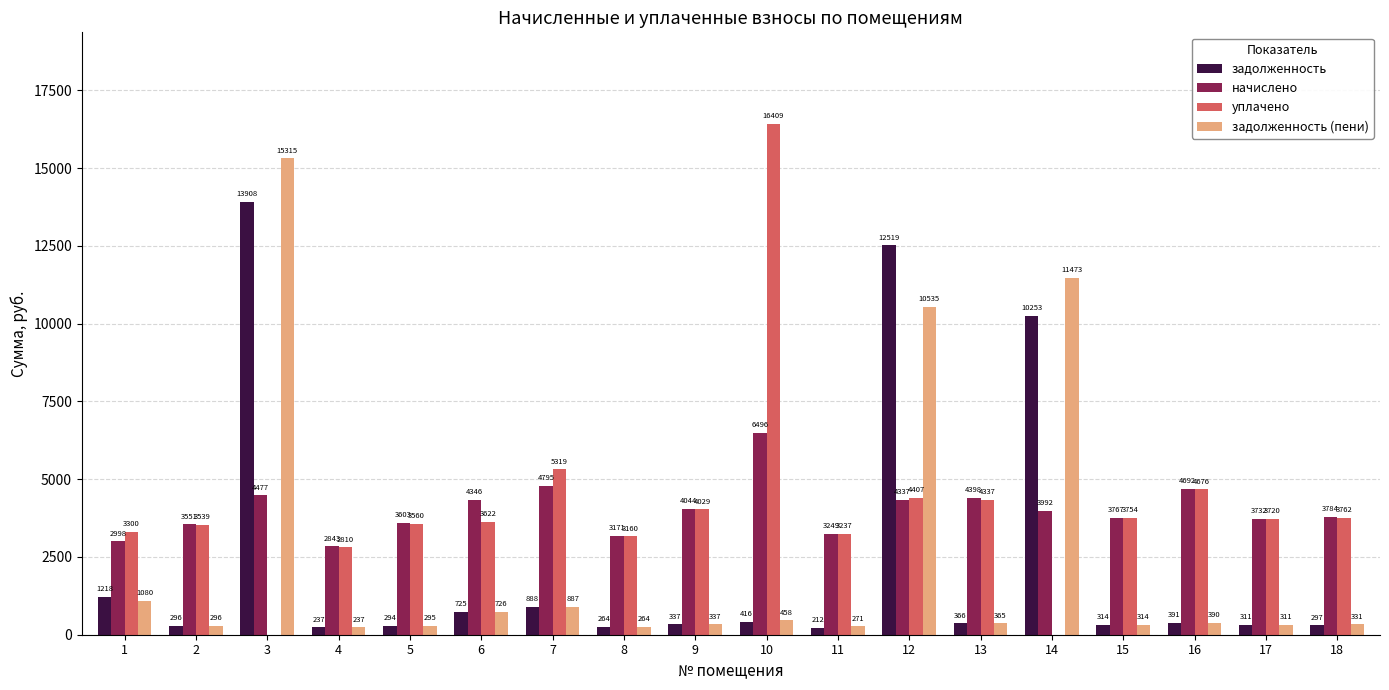

What is the spread (max minus min) of values at 14?

11473.4